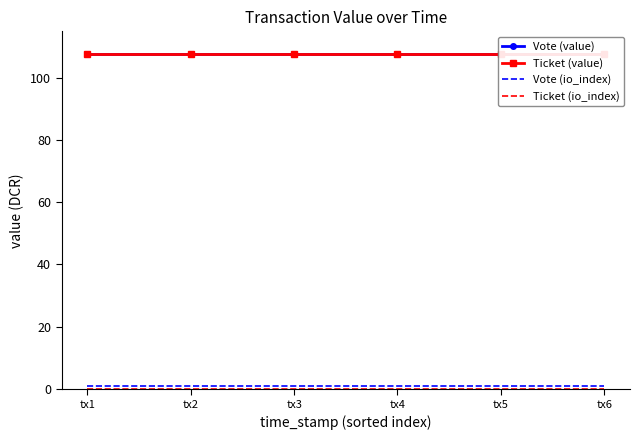

Which series has the widest spread of values?

Vote (value)